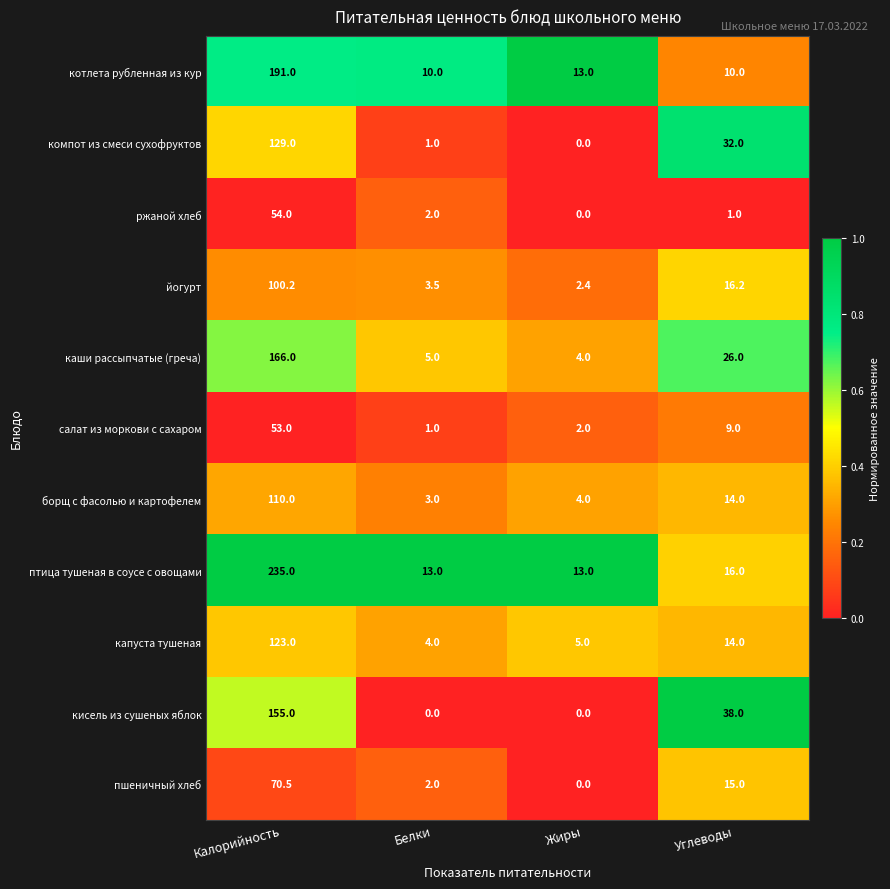

What is the total value across all series at Белки?

44.5